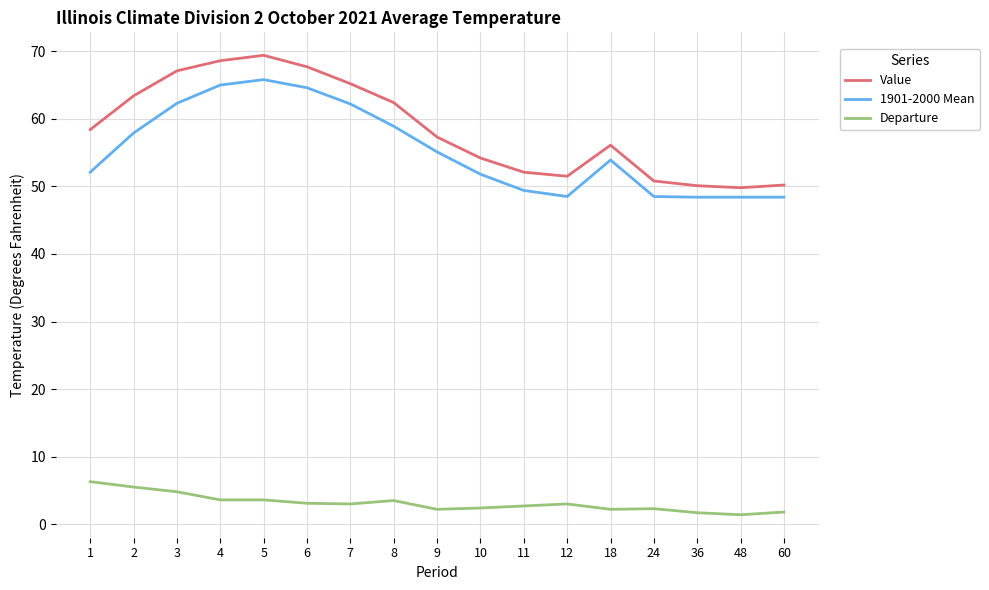

The value of 1901-2000 Mean at 9 is 32.3. True or false?

False